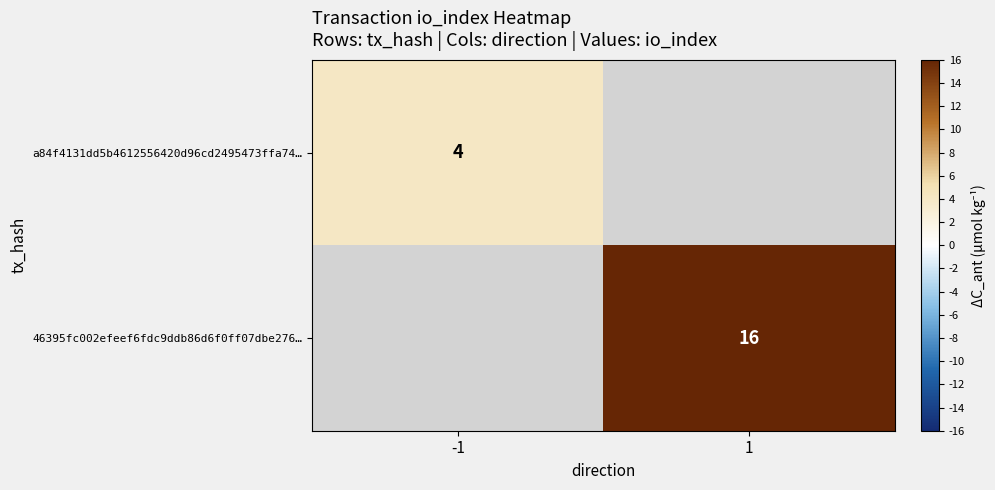

Is the value of a84f4131dd5b4612556420d96cd2495473ffa74… at -1 greater than the value of 46395fc002efeef6fdc9ddb86d6f0ff07dbe276… at 1?

No